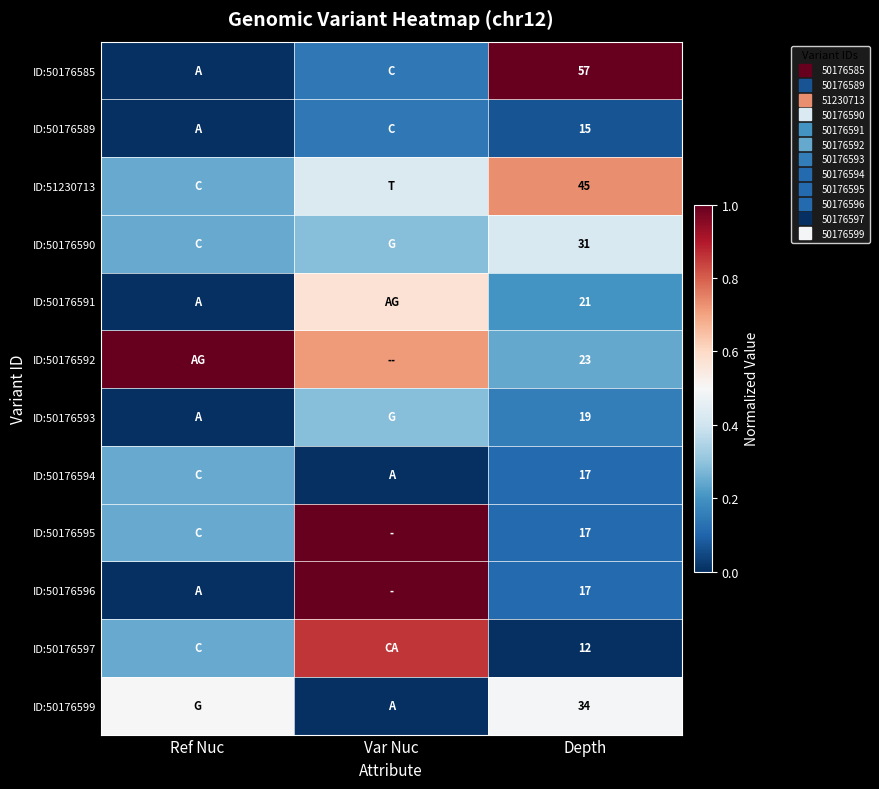

What is the greatest value displayed?

1.0